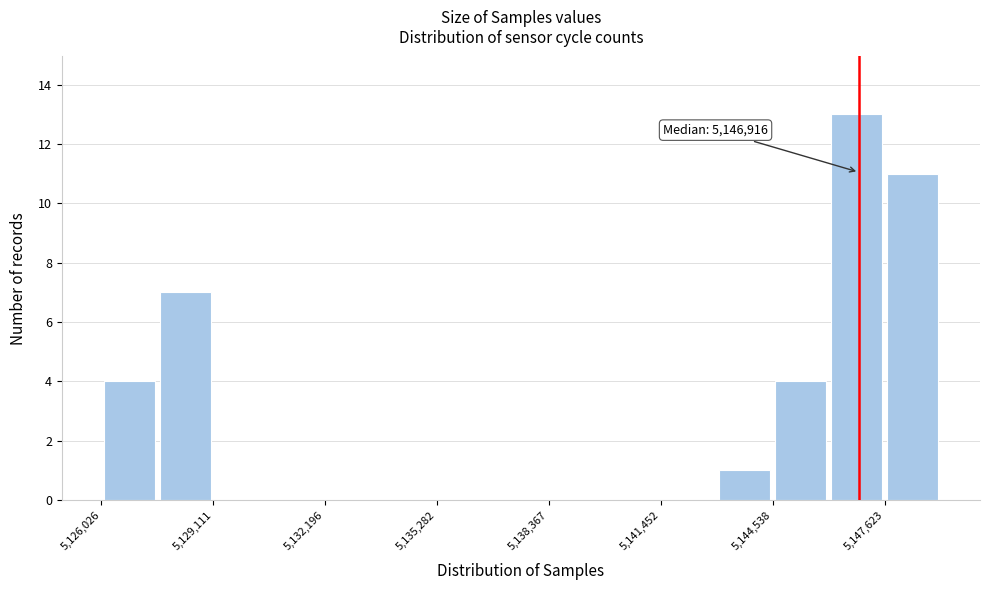

Read against the x-axis, roughly where is the centre of the tallest bar?

5147000